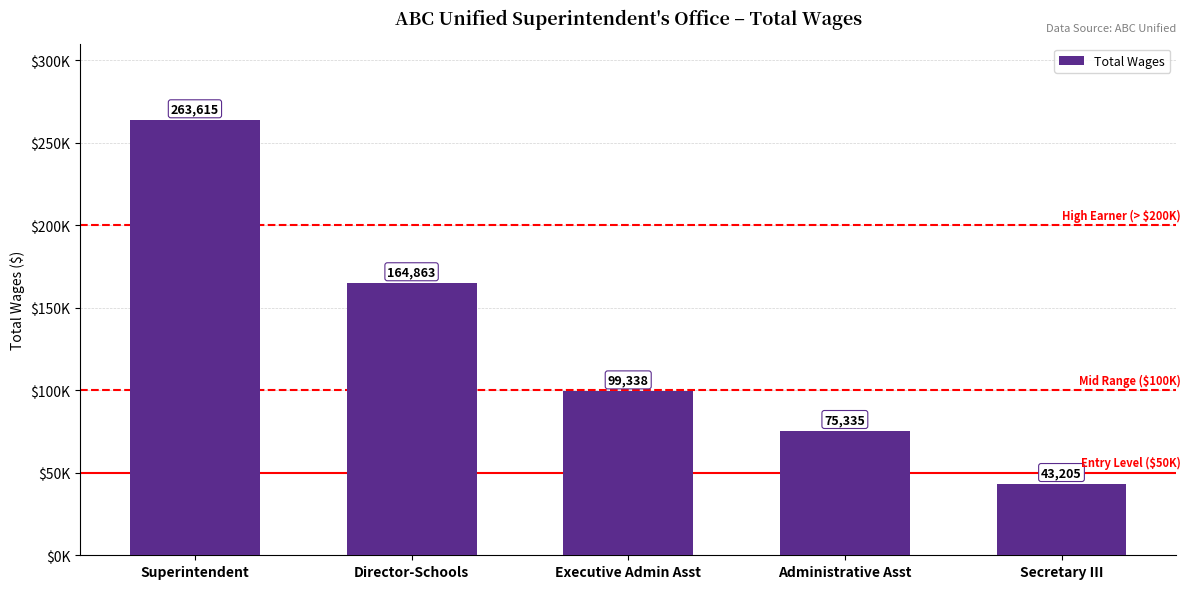

At which label does the data first exceed 99338?

Superintendent